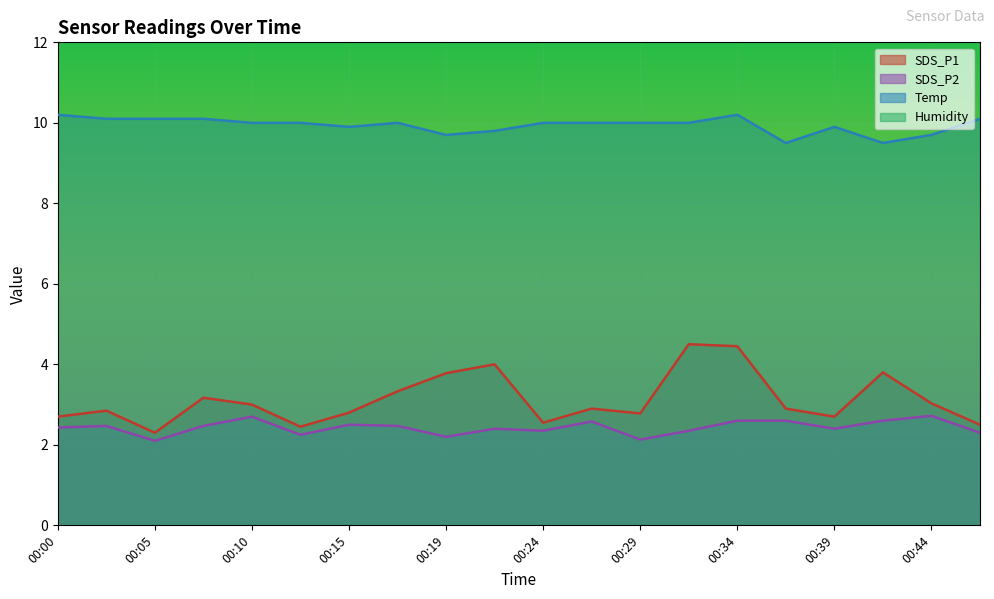

Which series has the largest range (max minus min)?

SDS_P1